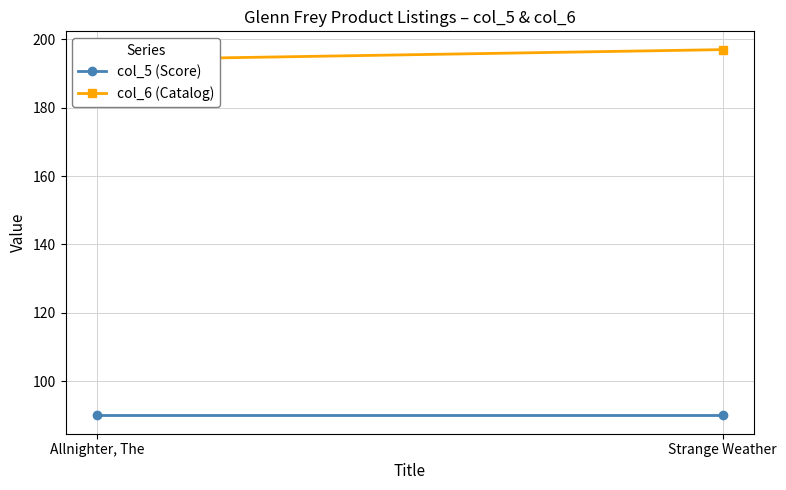

List the labels in order of col_5 (Score) value, smallest first.

Allnighter, The, Strange Weather